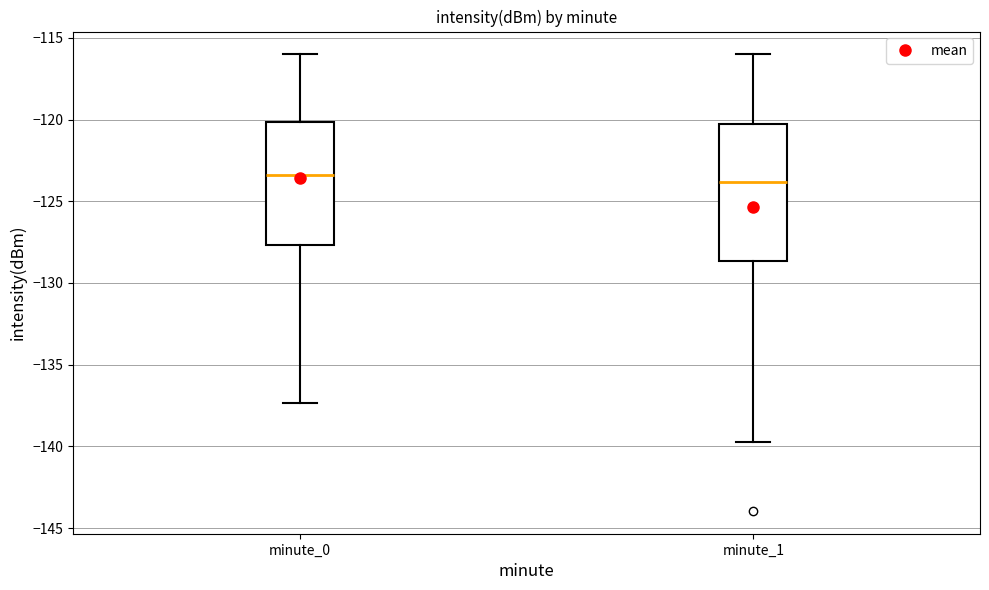

Which box is the tallest, from its lower edge to its upper edge?

minute_1